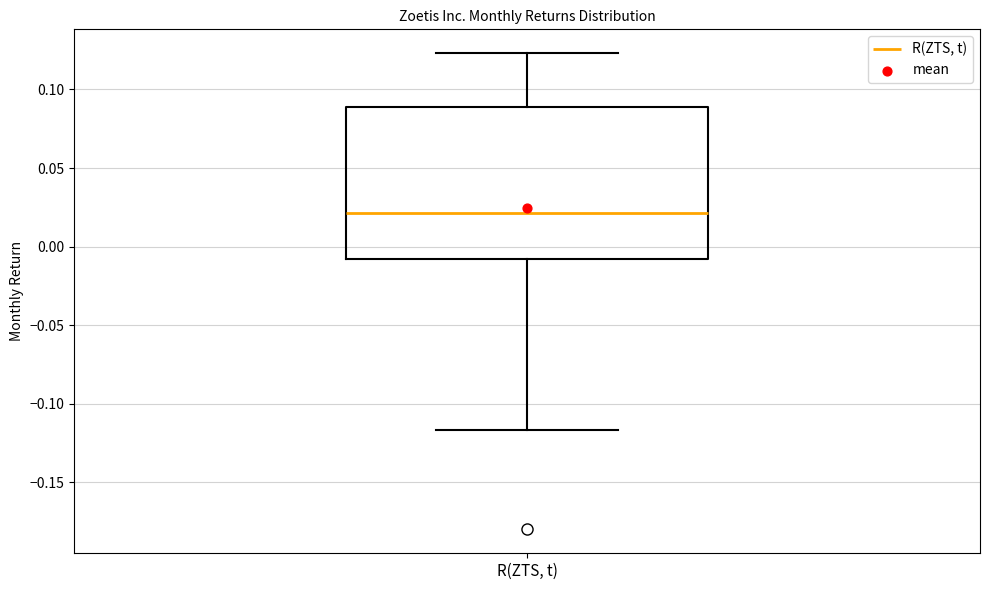

Transcribe this box plot: give where the median line is, the range the box spans, and where the two whiskers end, as read against the y-axis. The values are not printed on the chart, so give them approximately, as read against the axis.

median 0.020, box -0.010 to 0.090, whiskers -0.115 to 0.125